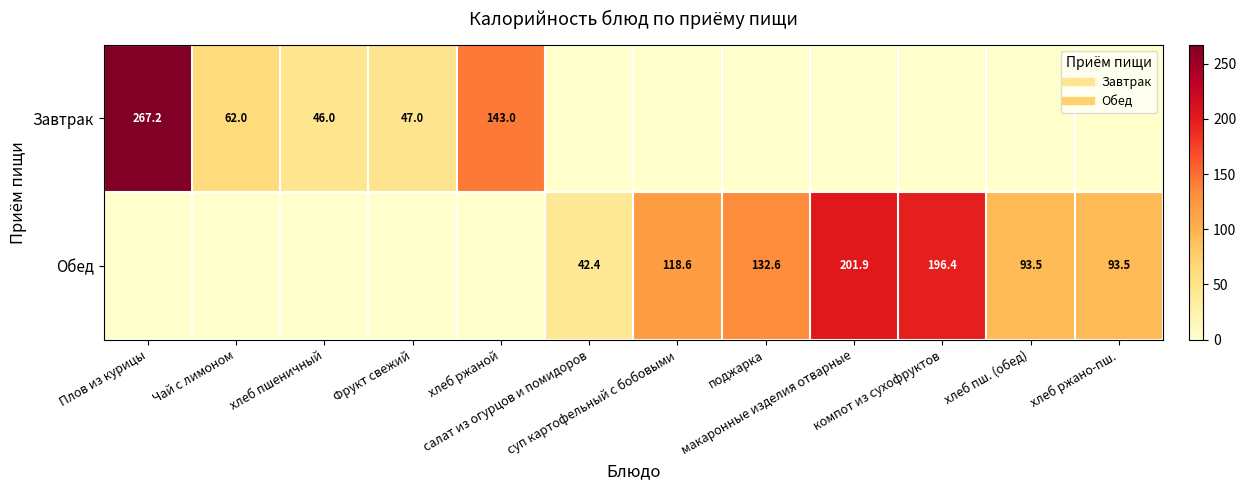

How many data points in Обед are less than 93?

6